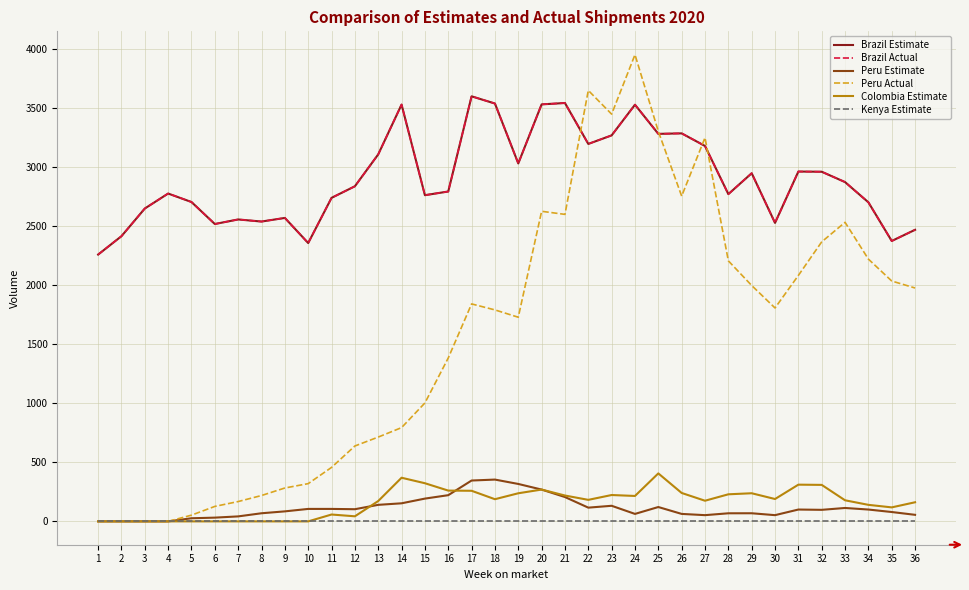

Does the chart have visible grid lines?

Yes